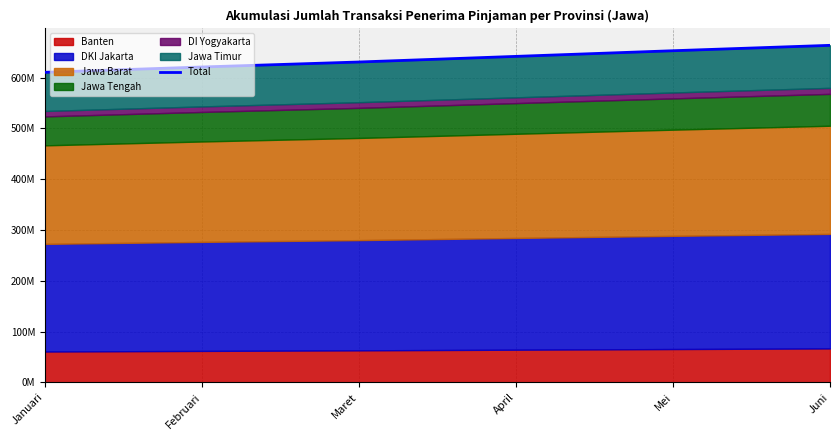

What is the sum of all values?

3821144992